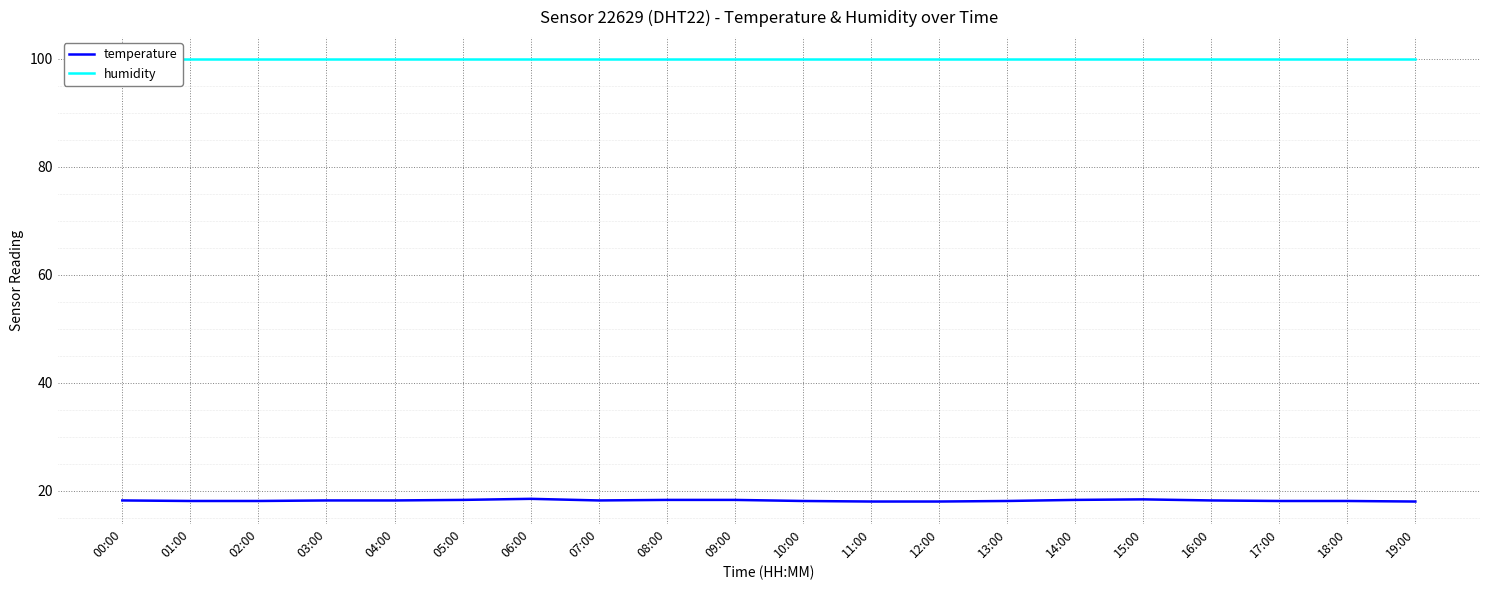

Is the value of temperature at 08:00 greater than the value of humidity at 02:00?

No